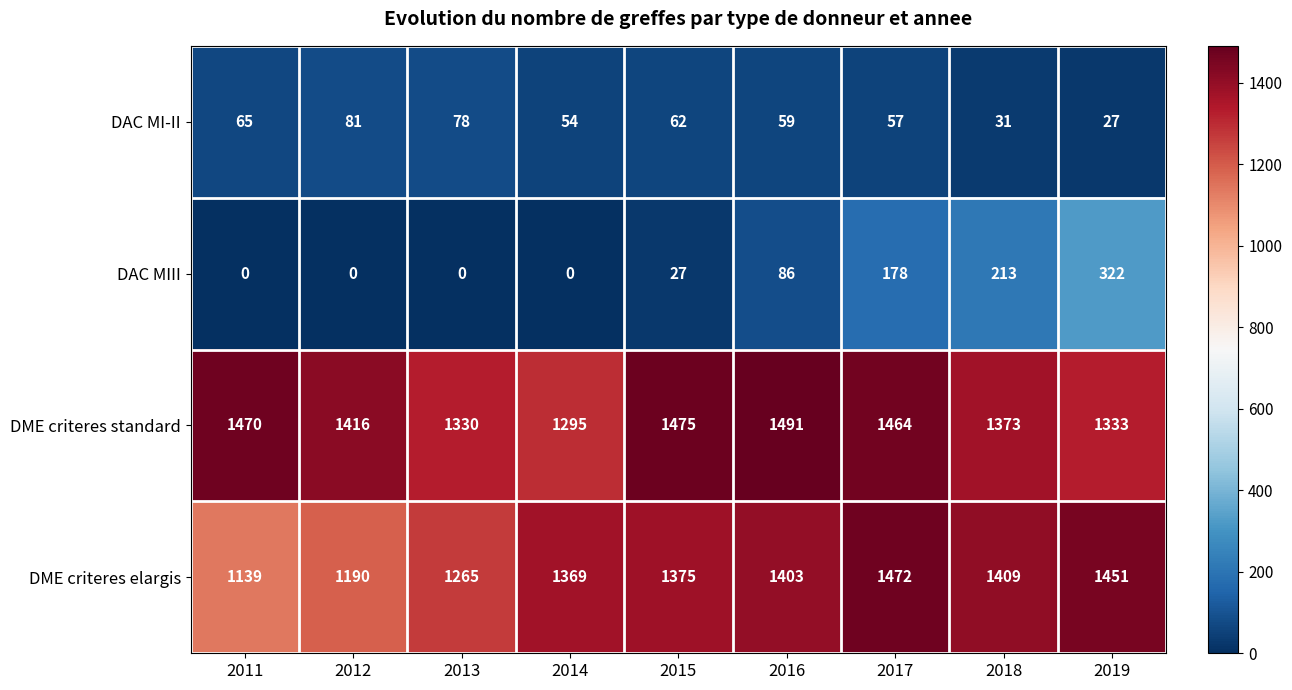

What is the lowest value of the DME criteres elargis series?

1139